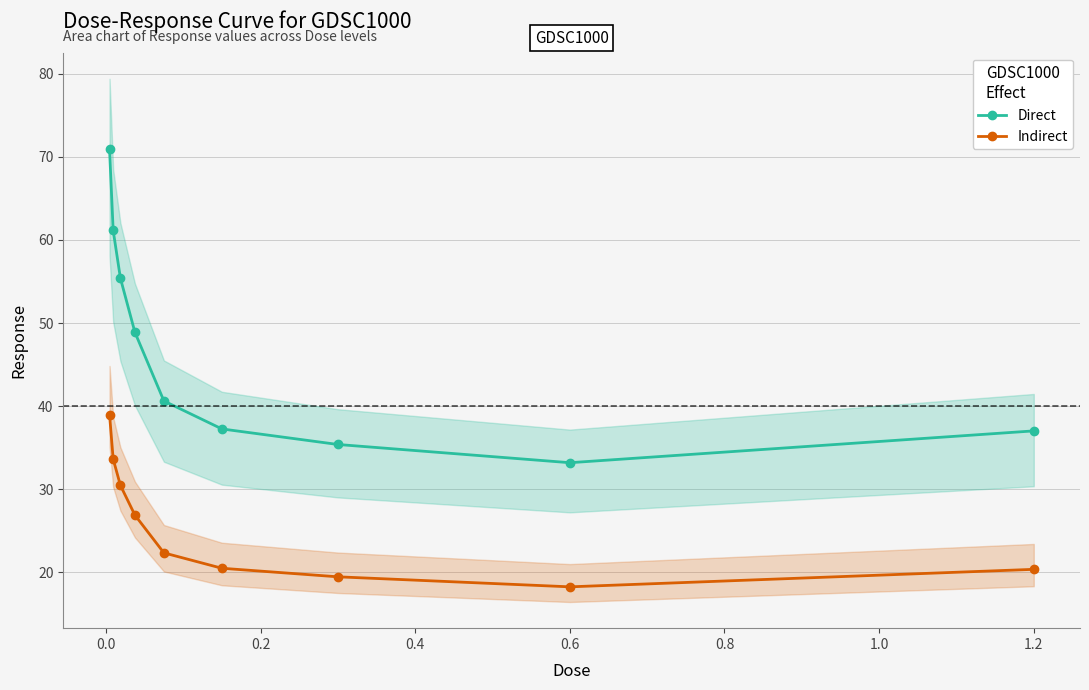

True or false: Indirect and Direct intersect in this chart.

False